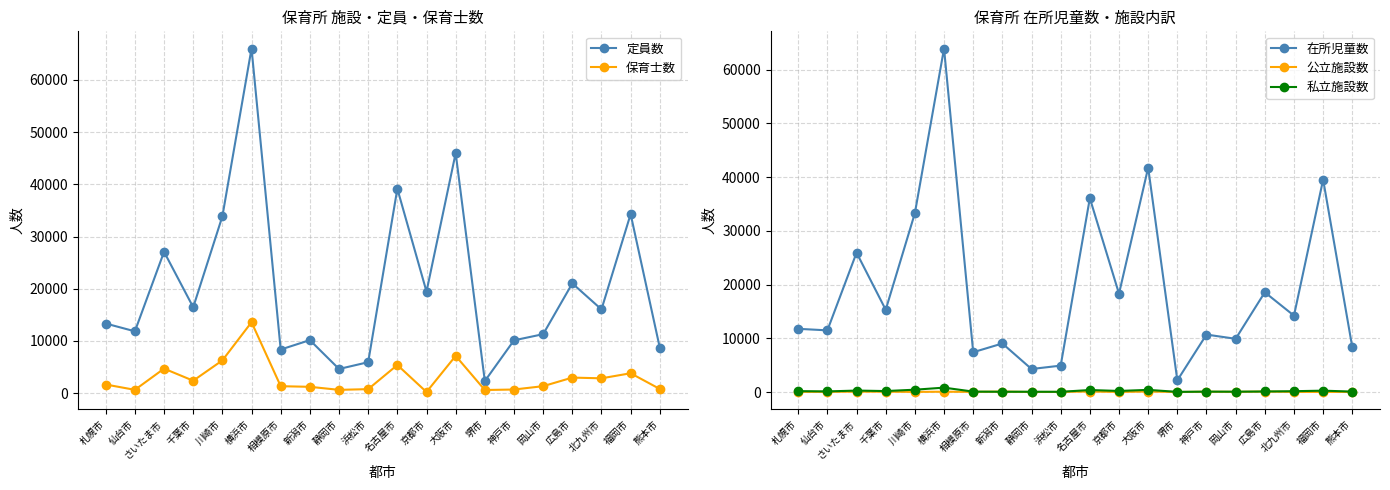

What is the sum of all 定員数 values?

406100